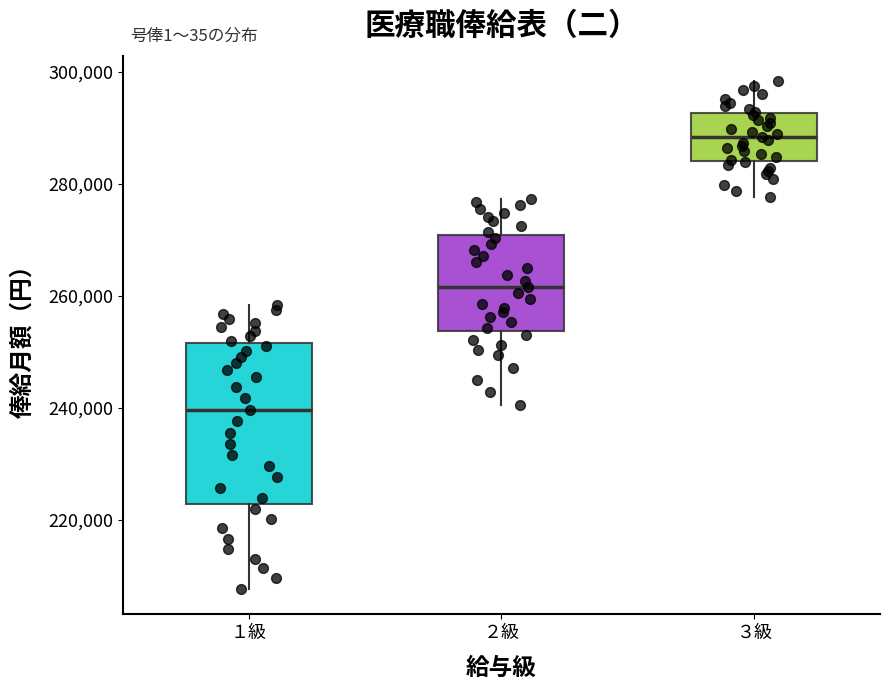

Comparing the boxes themselves (not the whiskers), which one is the tallest?

１級